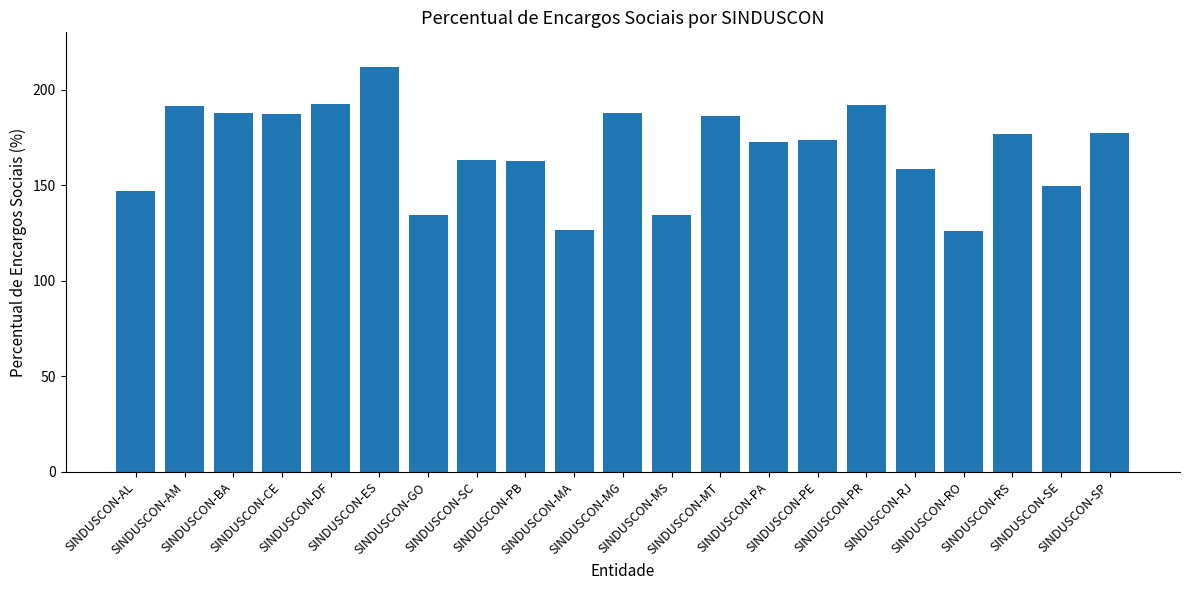

What is the average value?

168.5